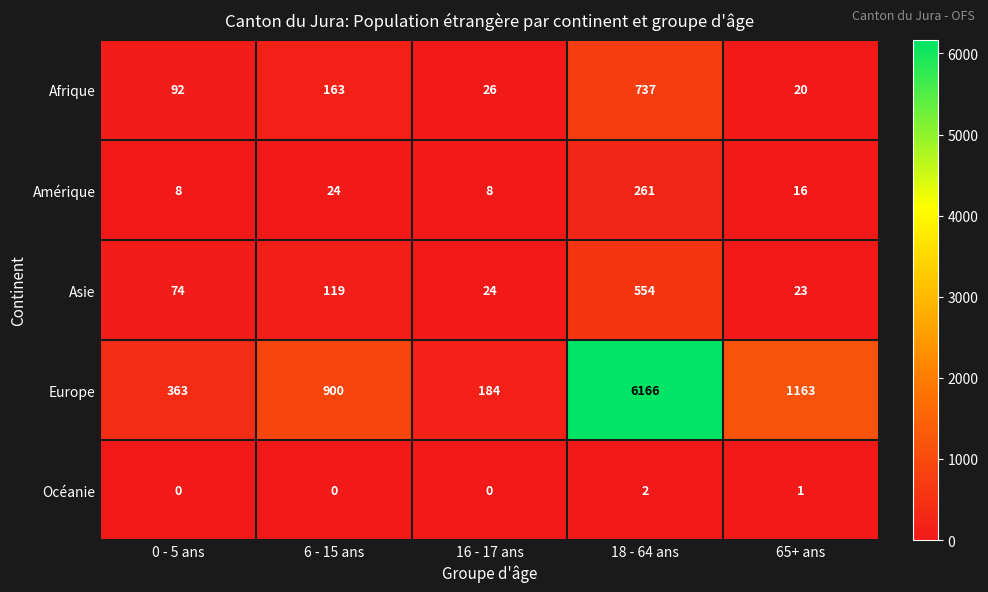

The value of Afrique at 18 - 64 ans is 737. True or false?

True